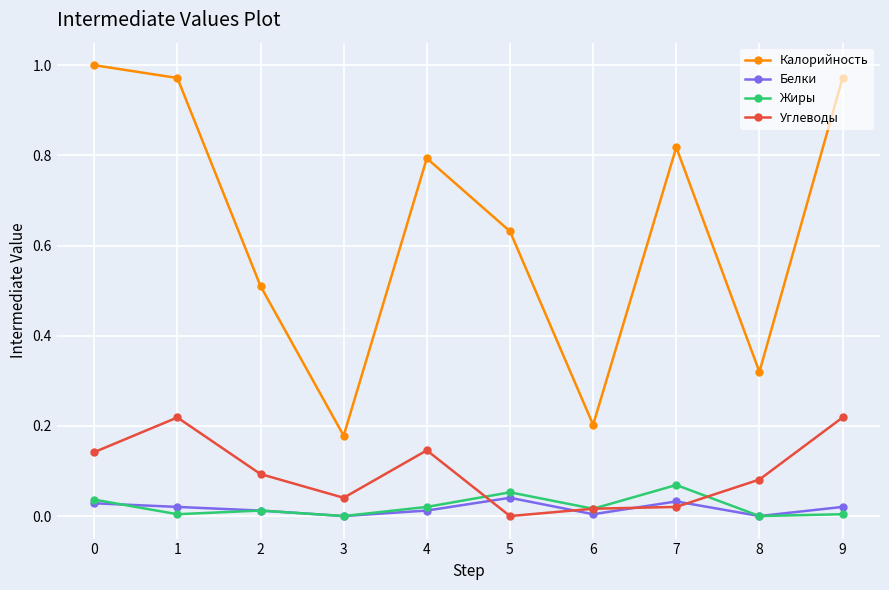

The value of Углеводы at 5 is 0.0. True or false?

True